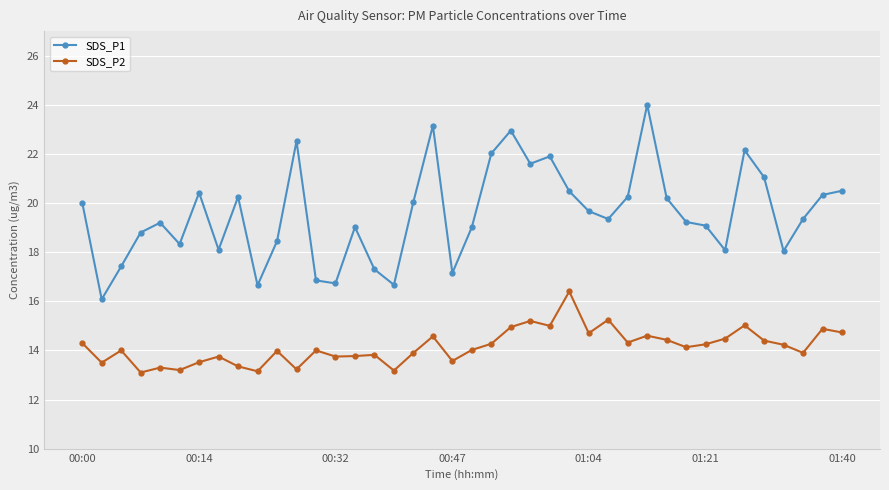

Which series has the widest spread of values?

SDS_P1